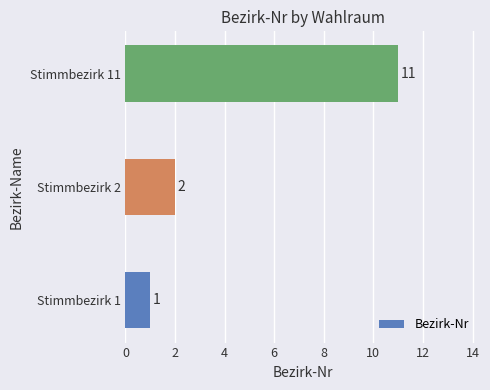

Is it true that the value at Stimmbezirk 1 is 1?

True